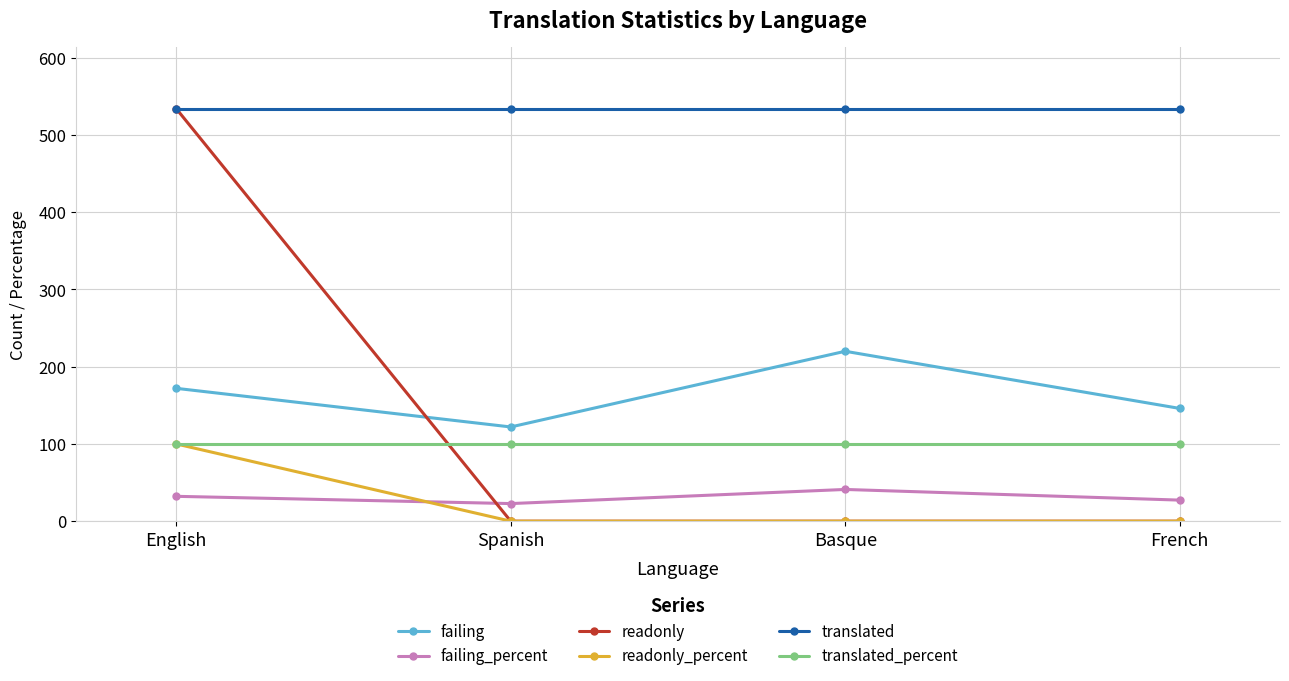

Which series changed the most between English and Spanish?

readonly